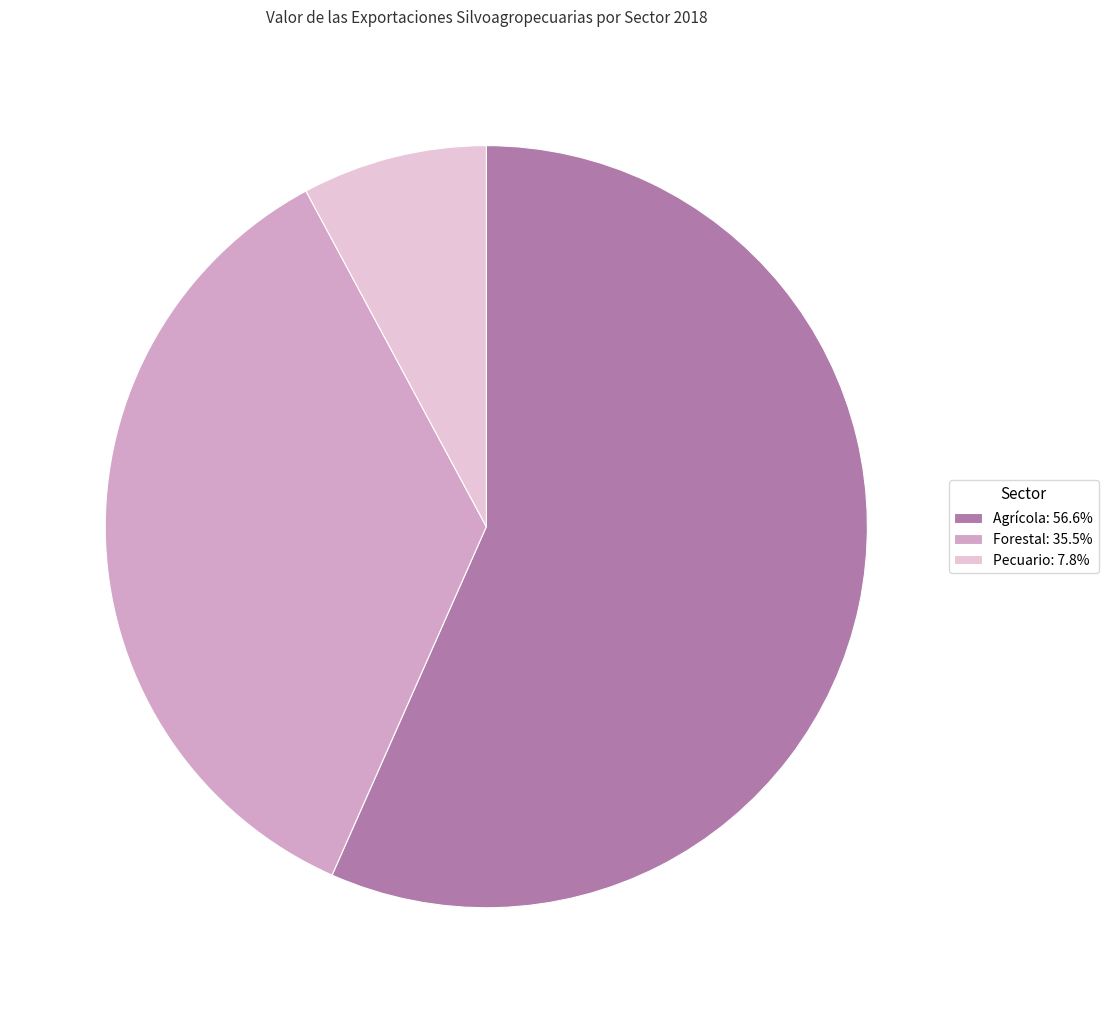

Is there any slice that represents more than half of the pie?

Yes